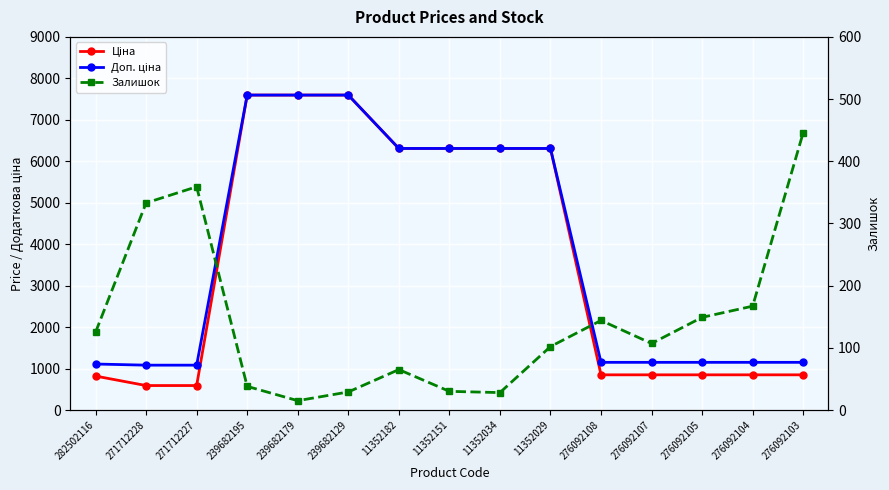

True or false: Доп. ціна has a value of 1562.7 at 276092103.

False